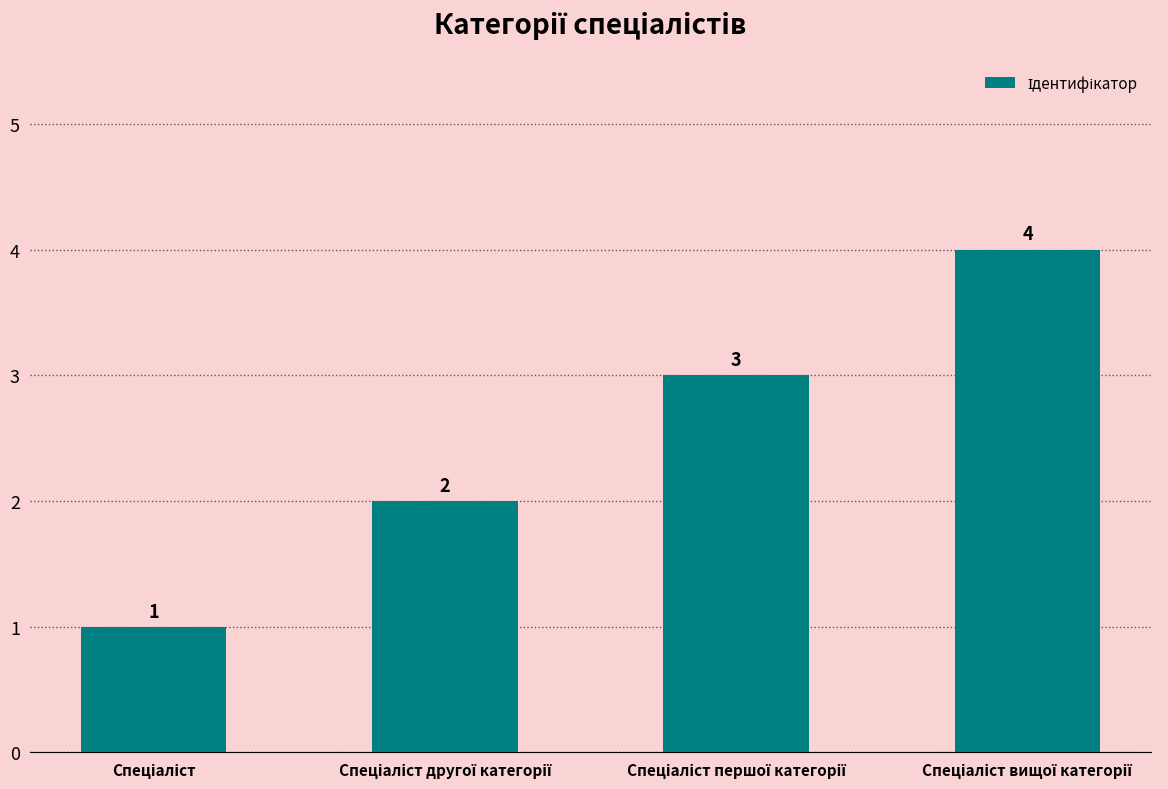

How many values are below 3?

2